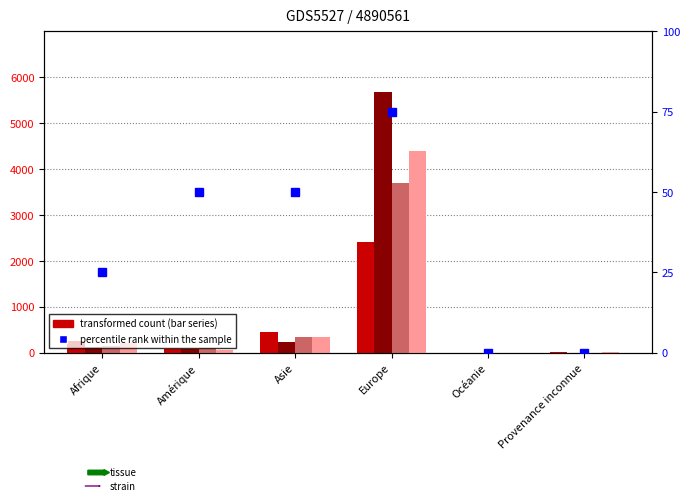

At which label does Total établis (C) reach its peak?

Europe